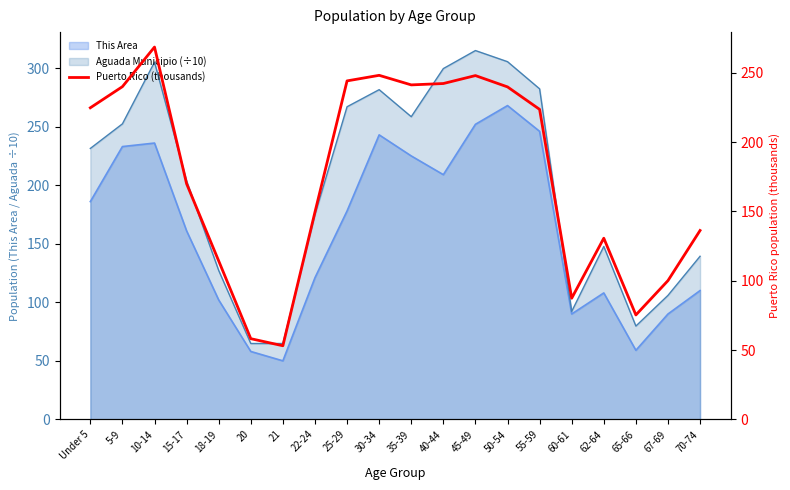

Where is the first local minimum?

21